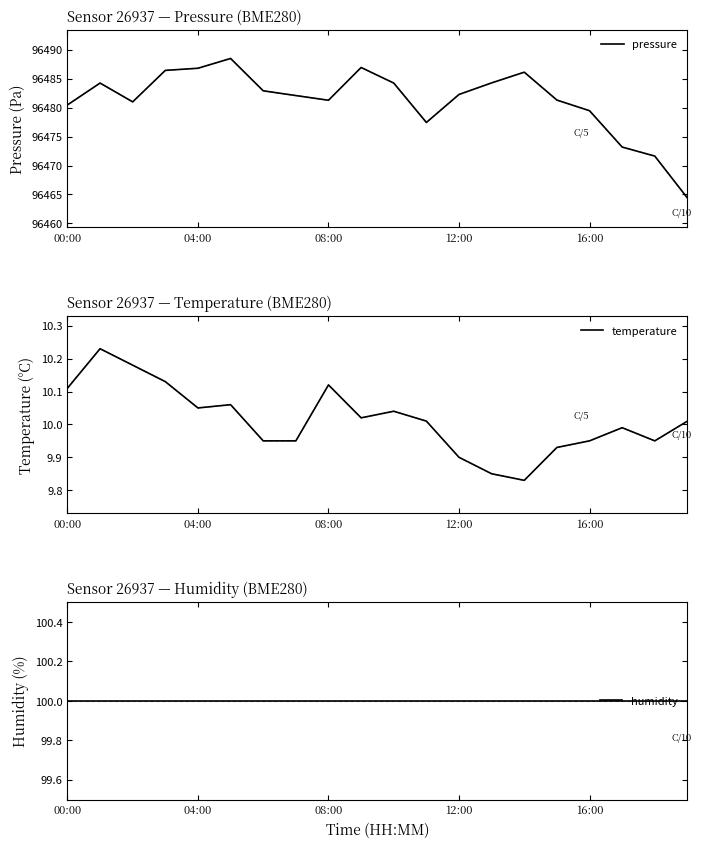

What is the difference between the highest and lowest values at 18?

96461.7